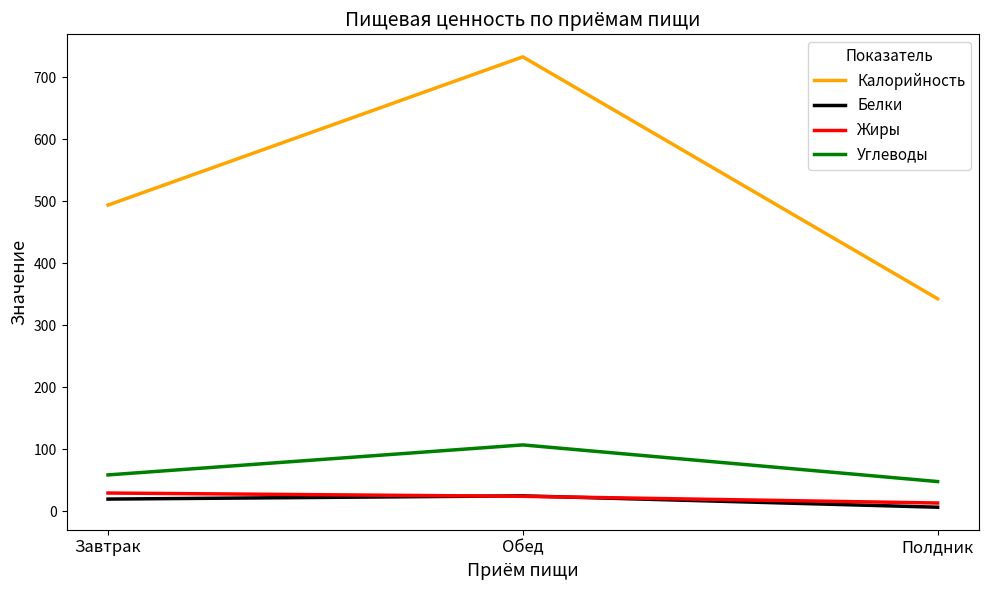

The value of Калорийность at Обед is 1096.9. True or false?

False